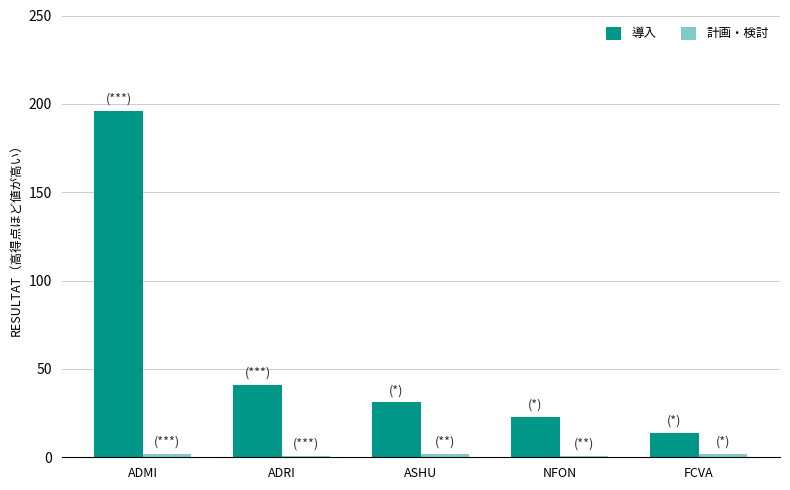

Where does the 導入 series first go above 31?

ADMI